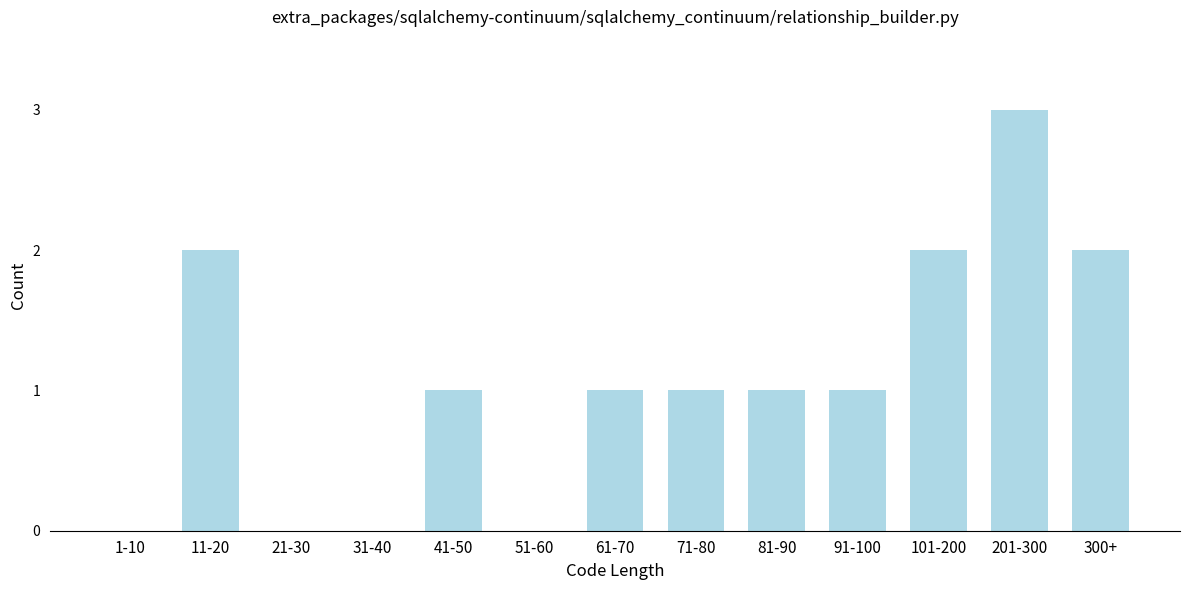

Reading left to right, extract all data points from this chart.

1-10=0	11-20=2	21-30=0	31-40=0	41-50=1	51-60=0	61-70=1	71-80=1	81-90=1	91-100=1	101-200=2	201-300=3	300+=2